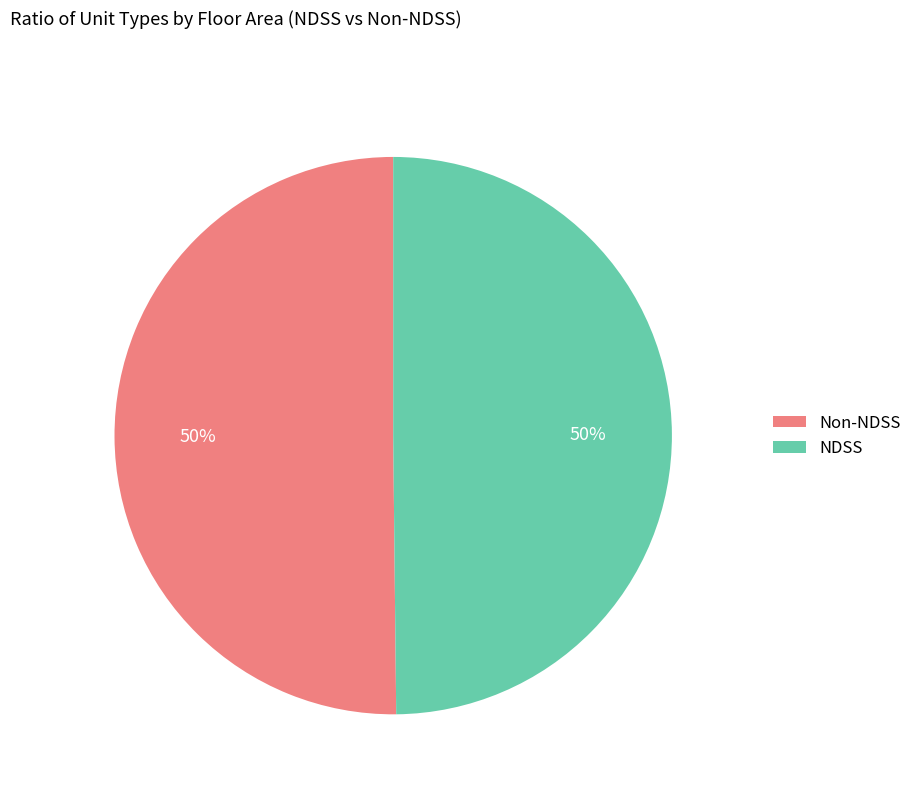

Approximately how many times larger is the value at Non-NDSS compared to NDSS?

1.0